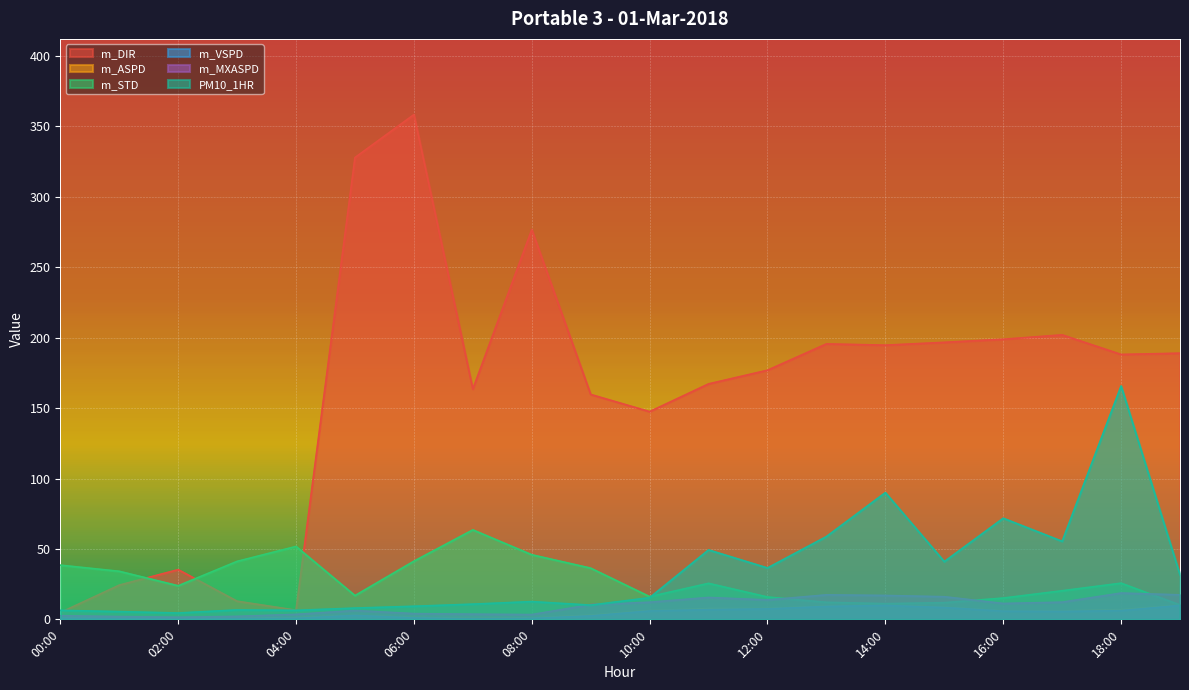

Between which two adjacent categories do m_STD and PM10_1HR first intersect?

10:00 and 11:00